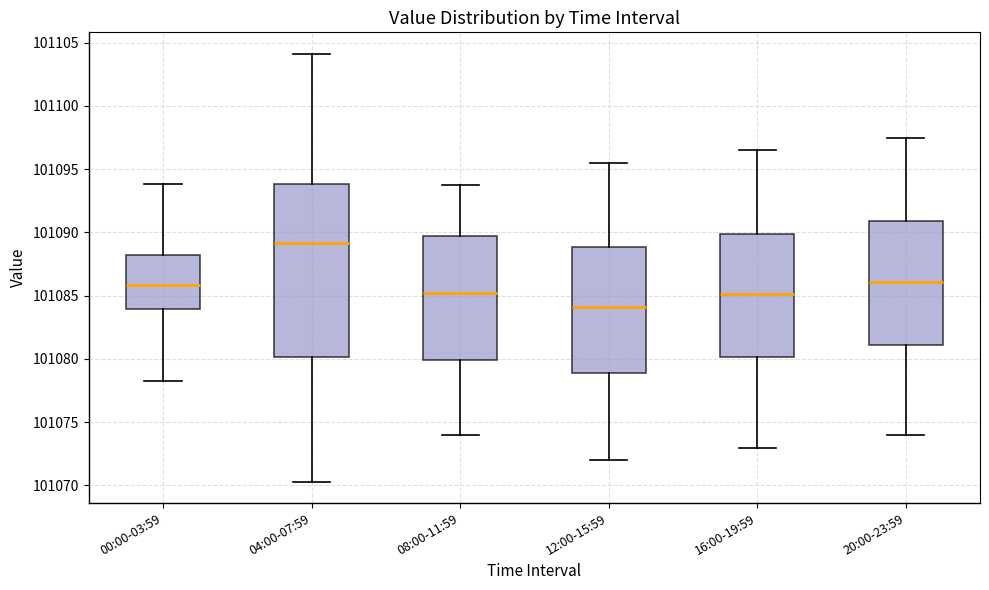

Reading left to right, transcribe this box plot: for each box, give where its median line is, the range the box spans, and where its two whiskers end, as read against the y-axis. The values are not printed on the chart, so give them approximately, as read against the axis.

00:00-03:59: median 101086.0, box 101084.0 to 101088.0, whiskers 101078.5 to 101094.0
04:00-07:59: median 101089.0, box 101080.0 to 101094.0, whiskers 101070.5 to 101104.0
08:00-11:59: median 101085.5, box 101080.0 to 101090.0, whiskers 101074.0 to 101094.0
12:00-15:59: median 101084.0, box 101079.0 to 101089.0, whiskers 101072.0 to 101095.5
16:00-19:59: median 101085.0, box 101080.0 to 101090.0, whiskers 101073.0 to 101096.5
20:00-23:59: median 101086.0, box 101081.0 to 101091.0, whiskers 101074.0 to 101097.5